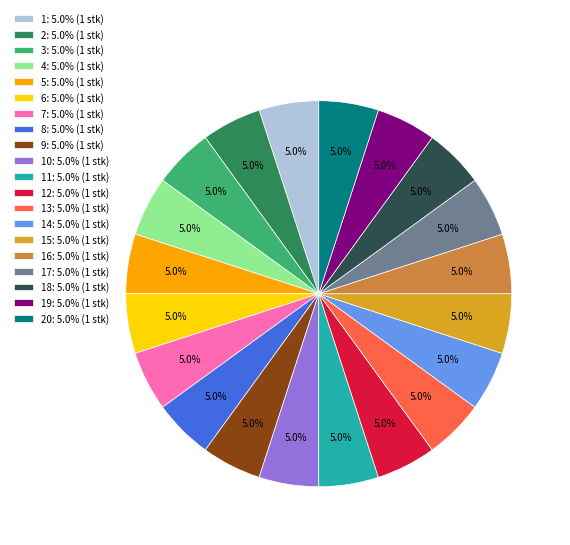

How many slices are in this pie chart?

20